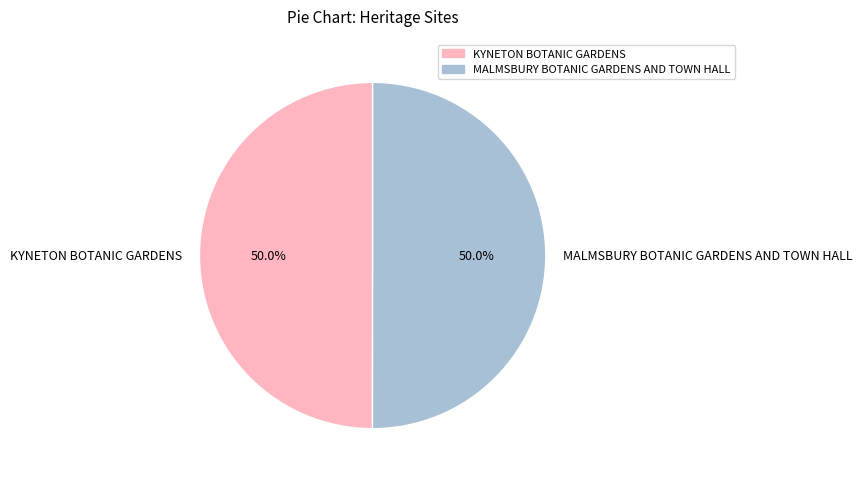

What is the ratio of the value at MALMSBURY BOTANIC GARDENS AND TOWN HALL to the value at KYNETON BOTANIC GARDENS?

1.0